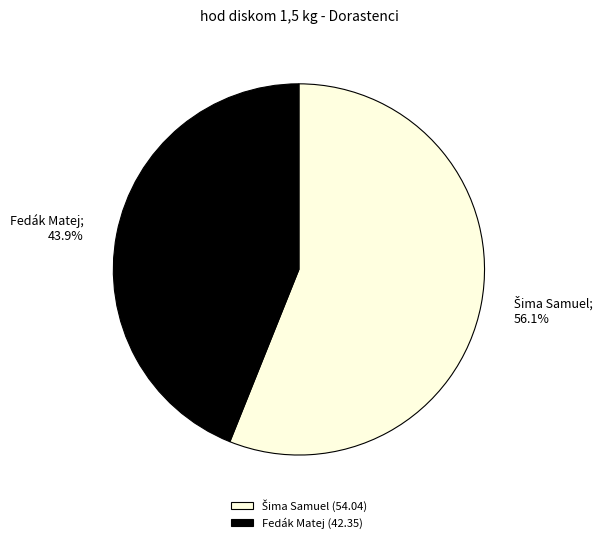

How many segments does this pie chart have?

2